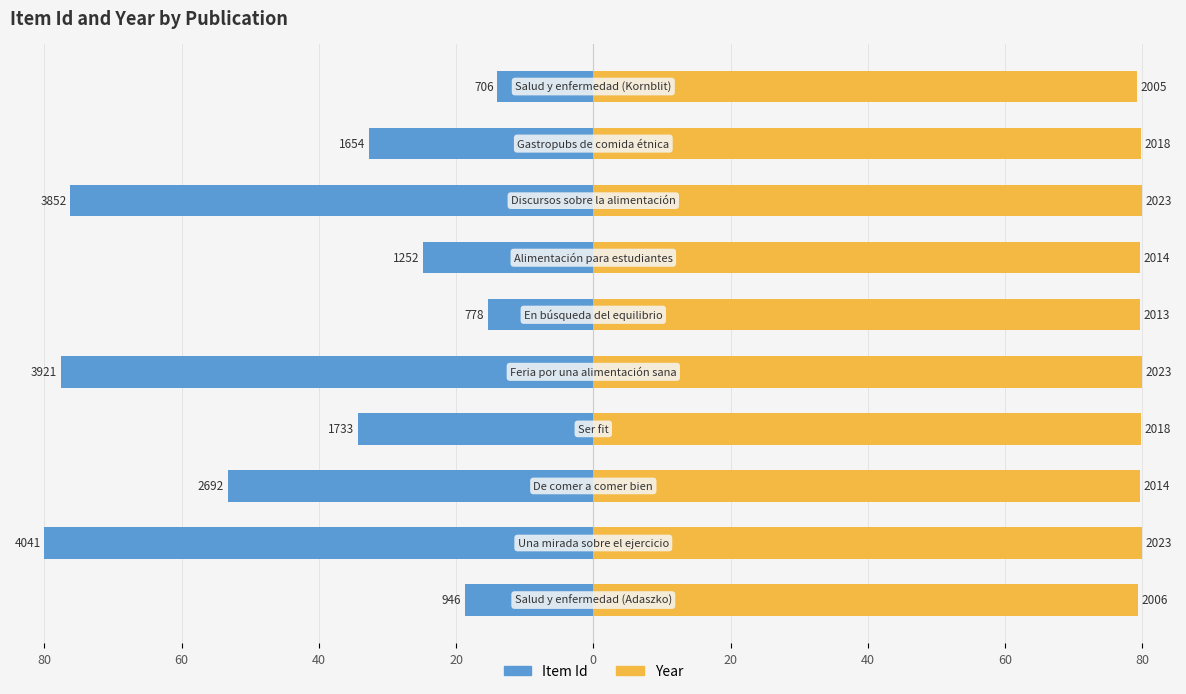

The value of Year at 80 is 79.8. True or false?

True